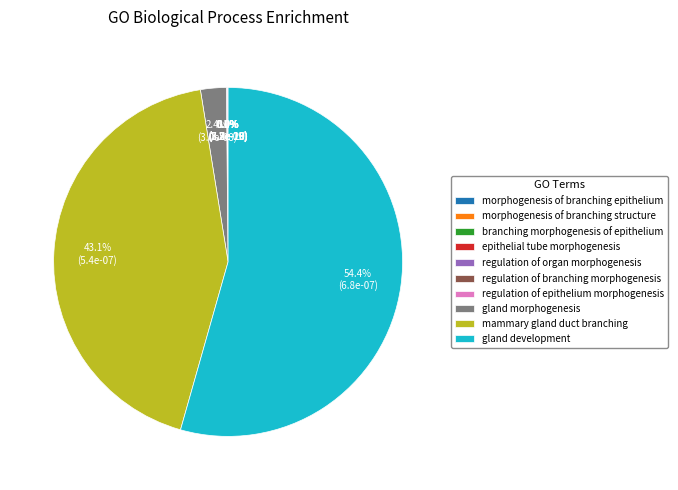

What is the largest slice in the pie chart?

gland development